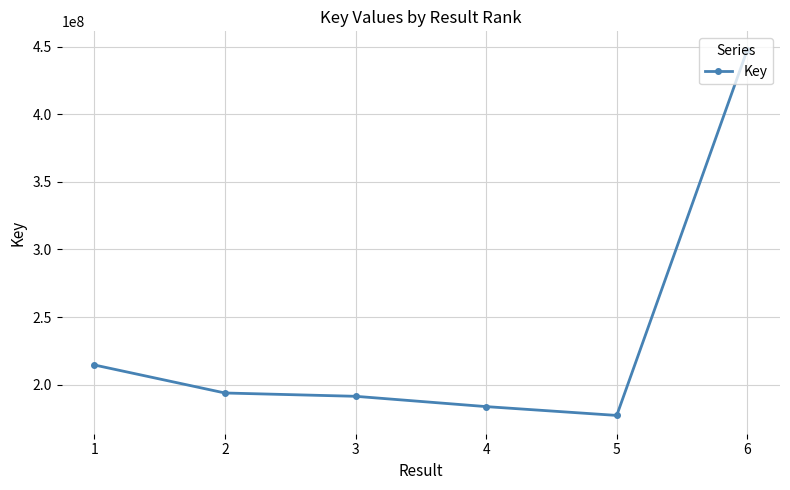

At which category does the data reach its first local valley?

5